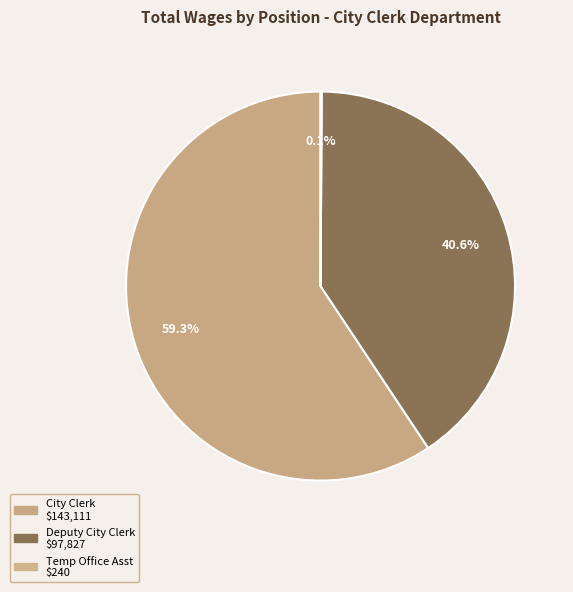

Which has a higher value, Temp Office Asst or City Clerk?

City Clerk